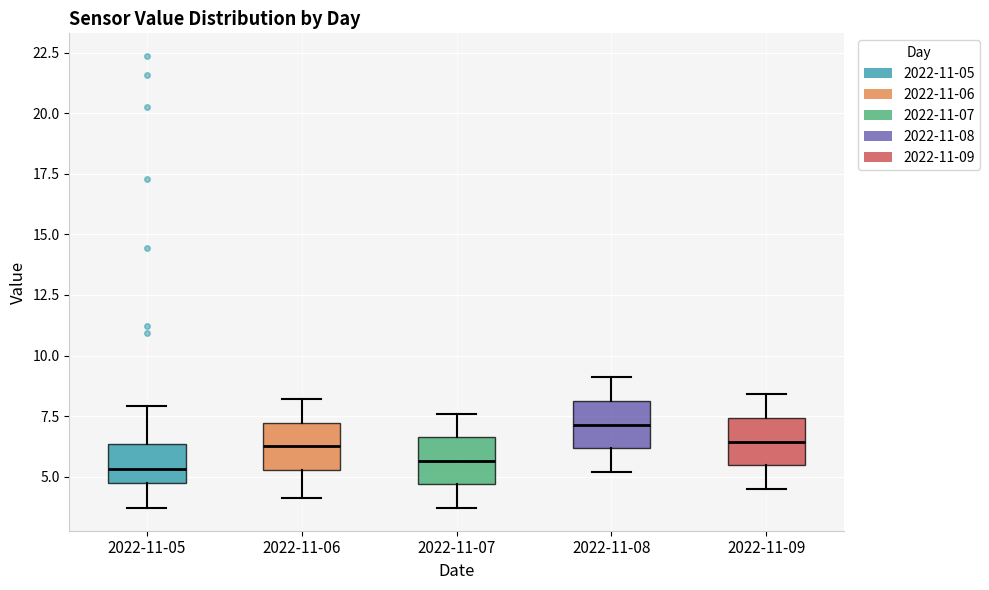

Where is the upper edge of the box for 2022-11-06 on the y-axis? The values are not printed on the chart, so give them approximately, as read against the axis.

7.0